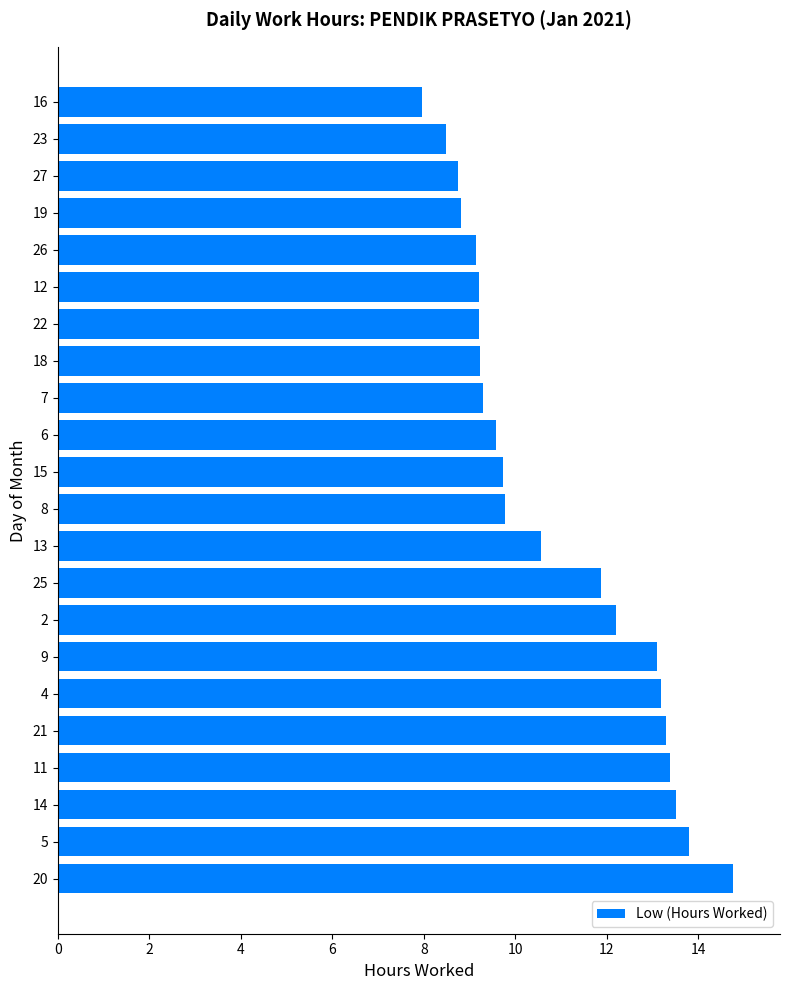

How many bars are there in total?

22